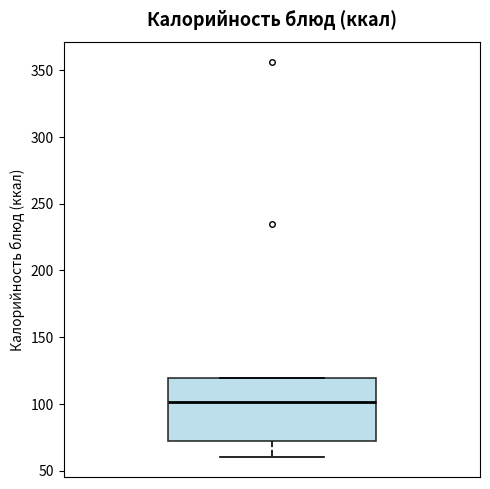

Read this box plot against the y-axis: the position of the median line, the range covered by the box, and the ends of both whiskers. The values are not printed on the chart, so give them approximately, as read against the axis.

median 100, box 70 to 120, whiskers 60 to 120